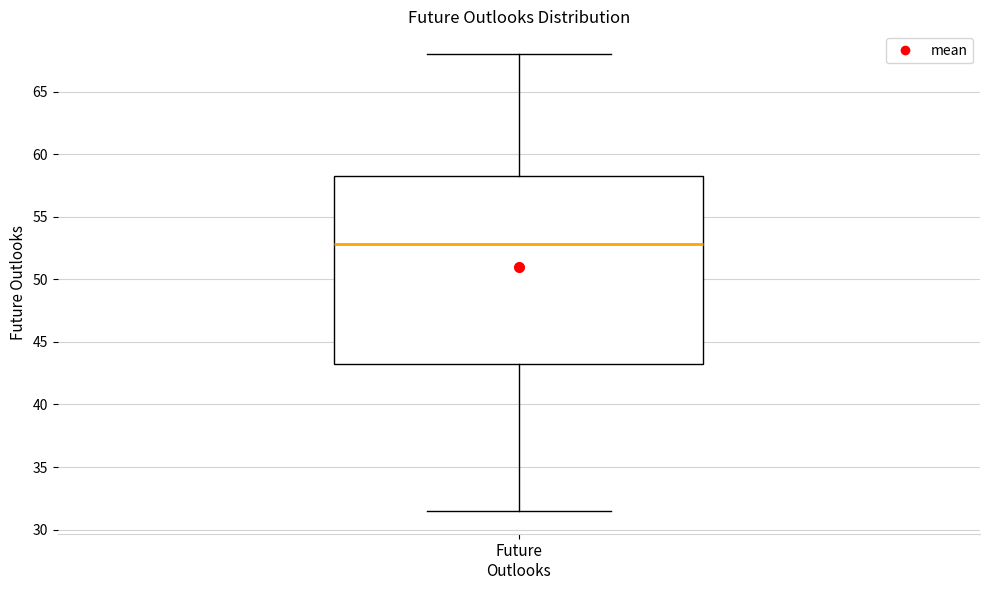

Read this box plot against the y-axis: the position of the median line, the range covered by the box, and the ends of both whiskers. The values are not printed on the chart, so give them approximately, as read against the axis.

median 53.0, box 43.0 to 58.0, whiskers 31.5 to 68.0